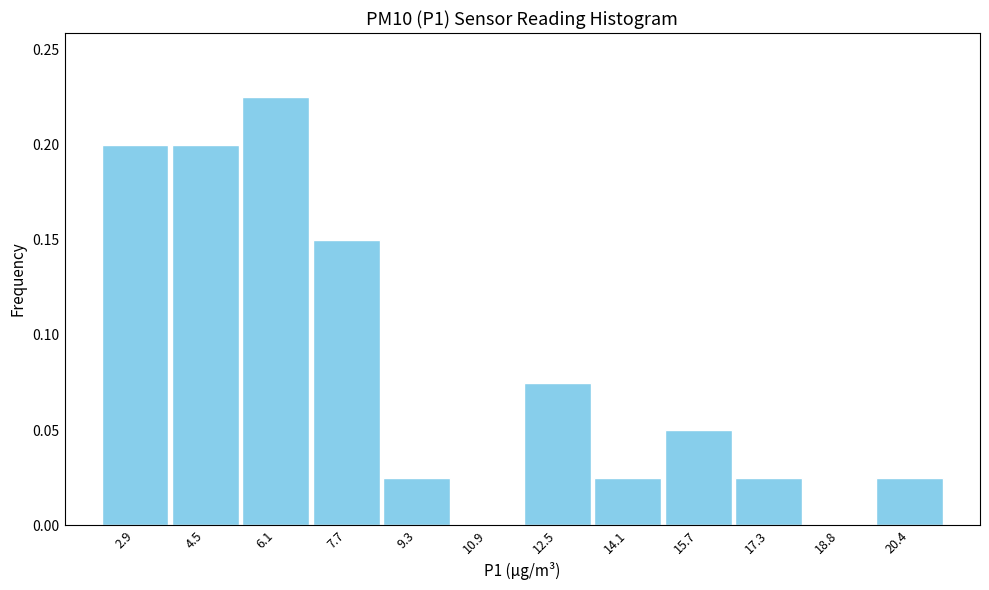

Over which range of the x-axis is the bar tallest?

5.4 to 7.0